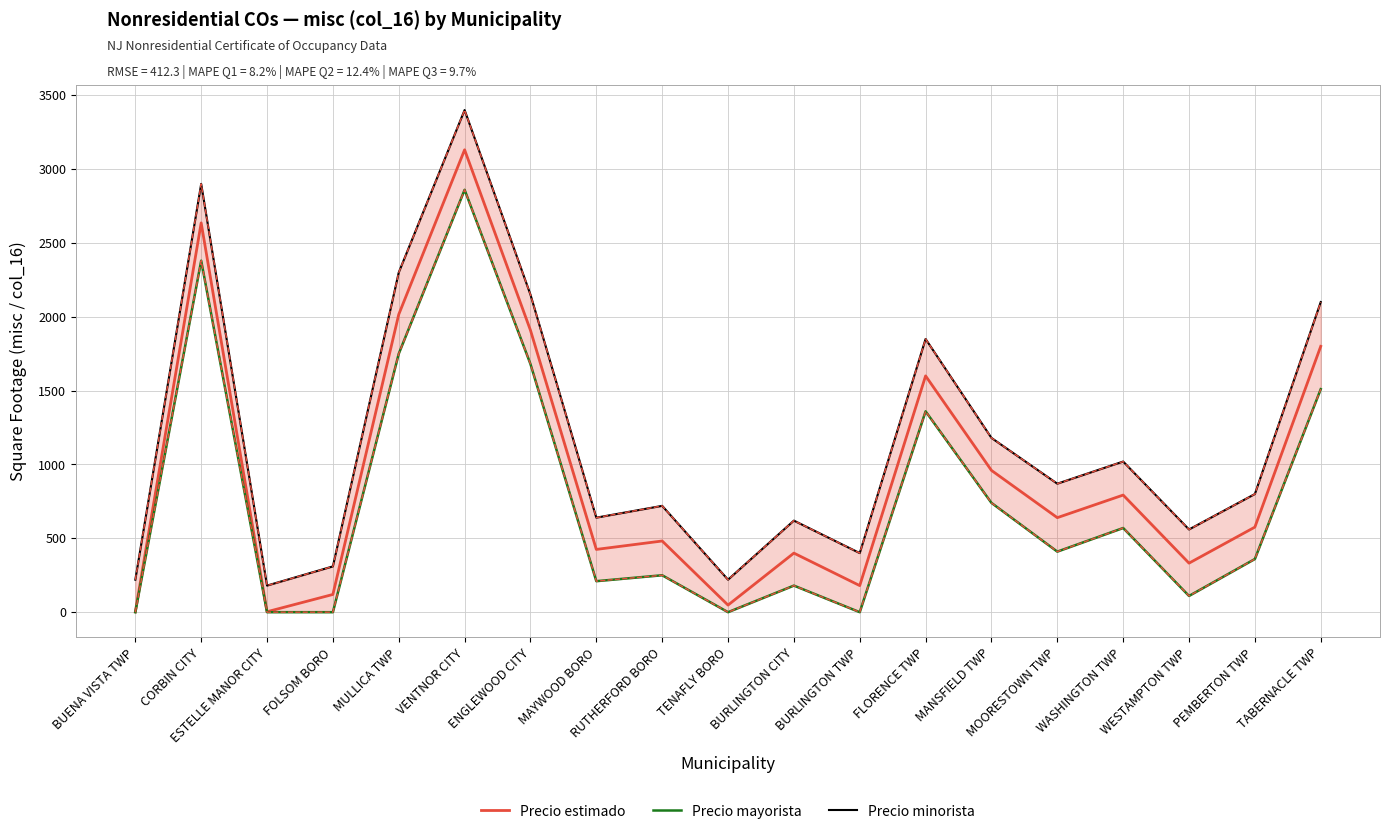

Is it true that Precio mayorista equals 0 at FOLSOM BORO?

True